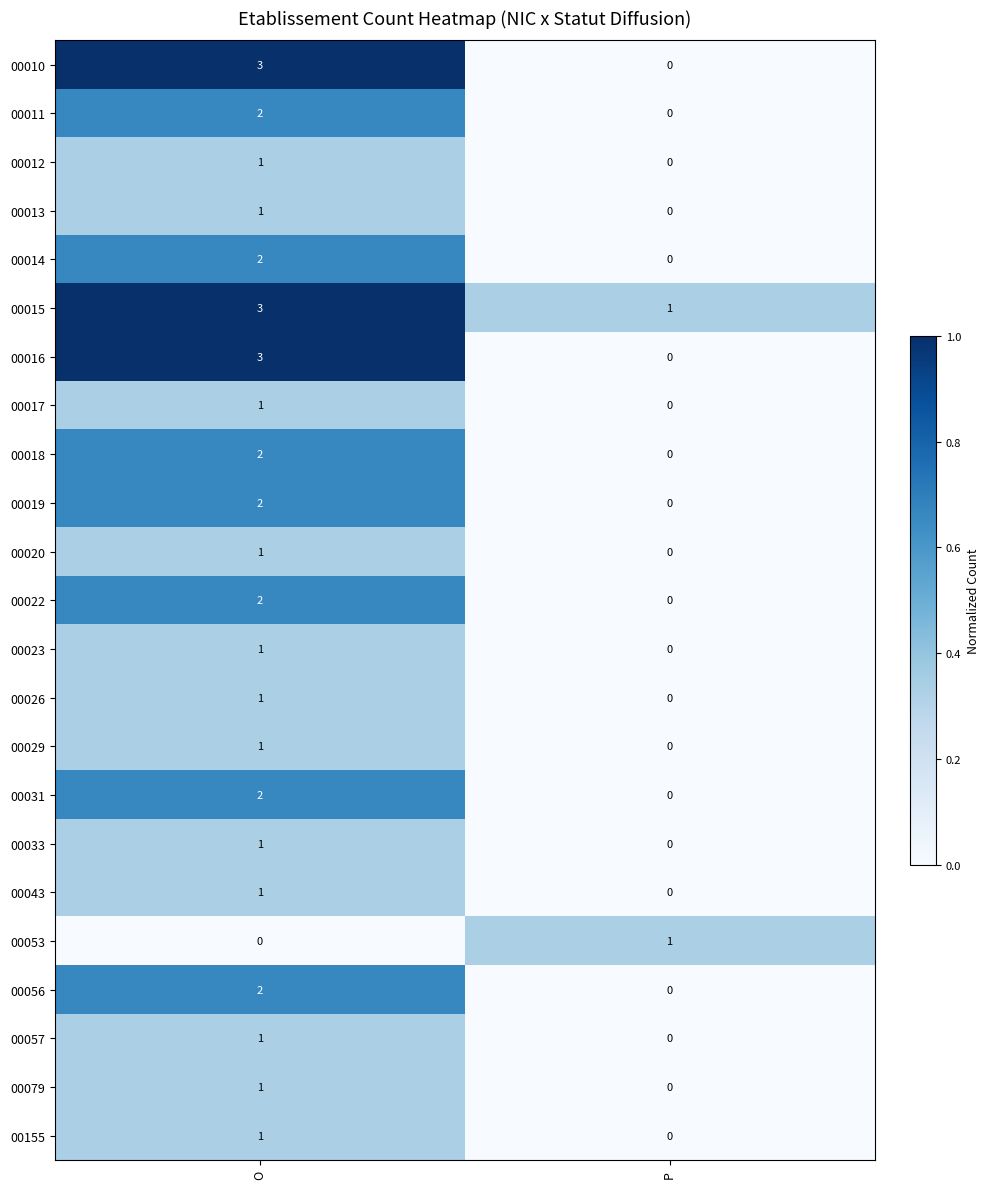

At how many categories does at least one series exceed 0?

2